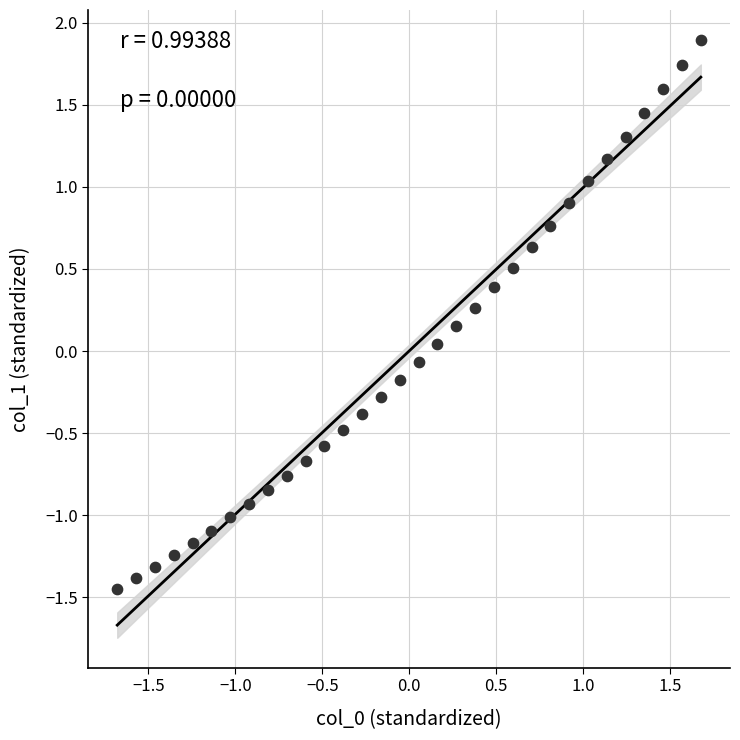

What is the range of X values (max minus min)?

3.4